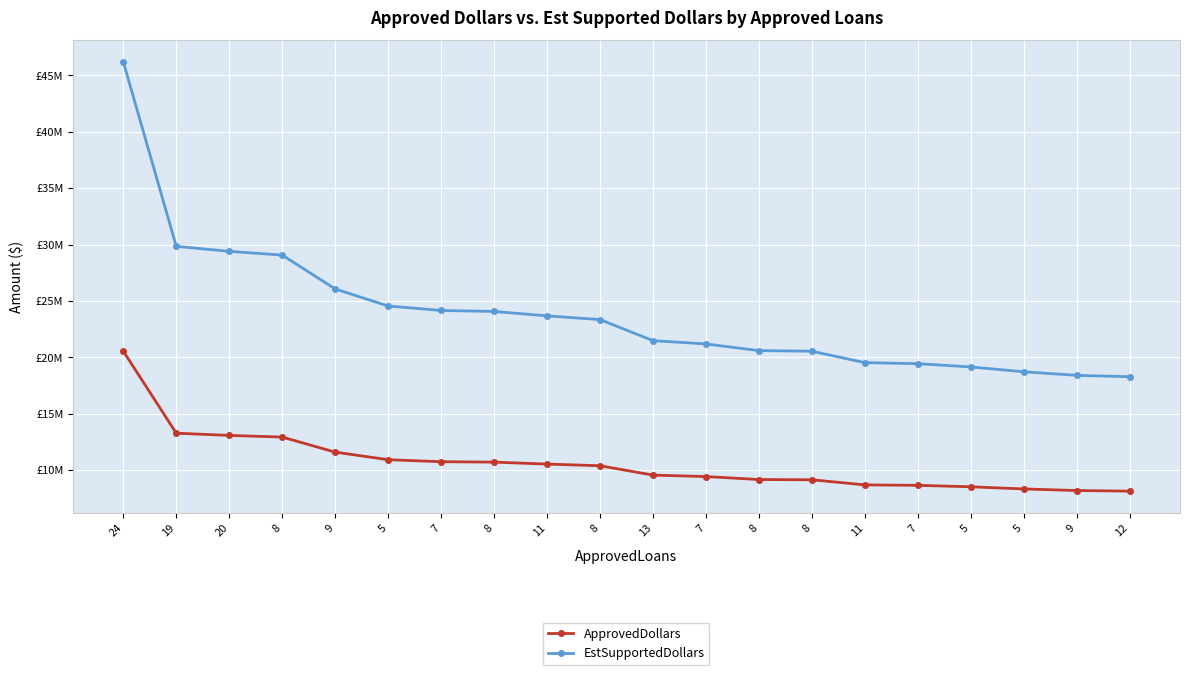

Is the value of ApprovedDollars at 11 greater than the value of EstSupportedDollars at 12?

No